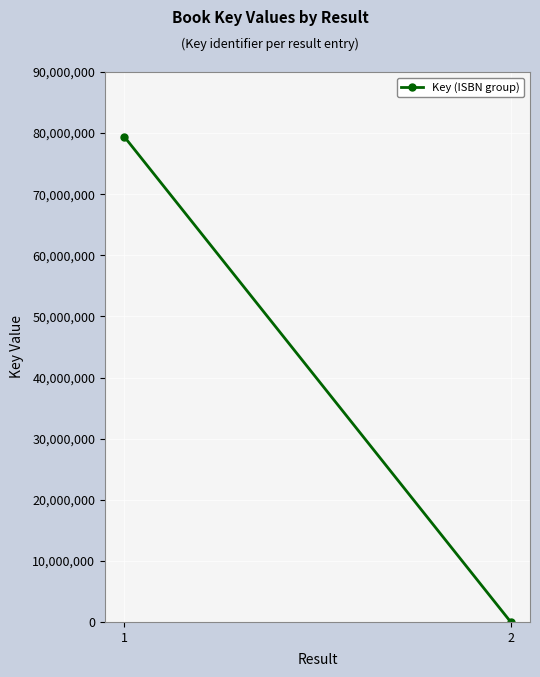

Which category has the lowest value across all series?

2